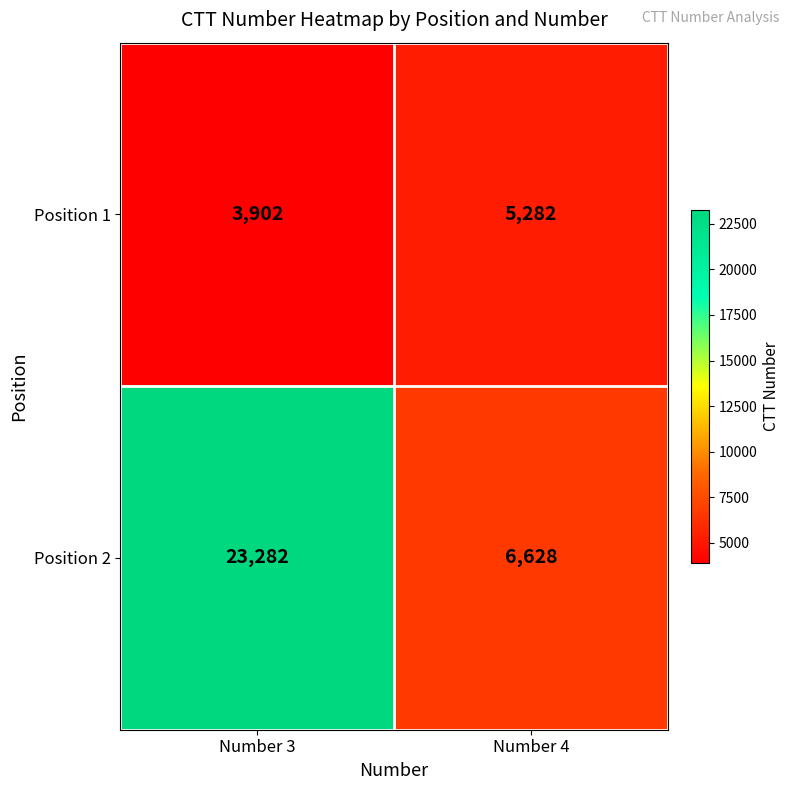

At how many categories does at least one series exceed 14761?

1